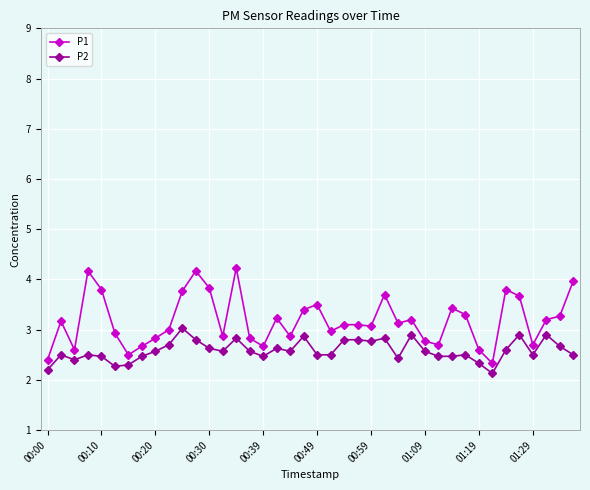

List the series in order of their peak value, highest first.

P1, P2